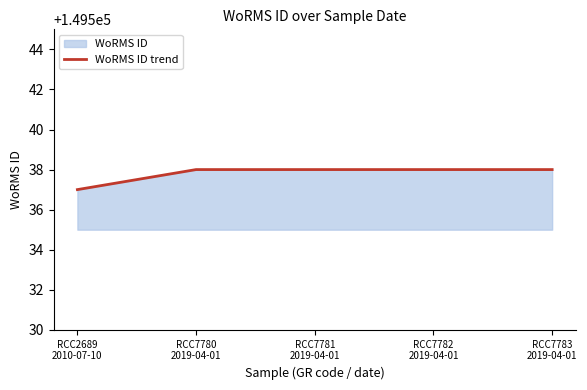

List the labels in order of value, largest first.

RCC7780
2019-04-01, RCC7781
2019-04-01, RCC7782
2019-04-01, RCC7783
2019-04-01, RCC2689
2010-07-10